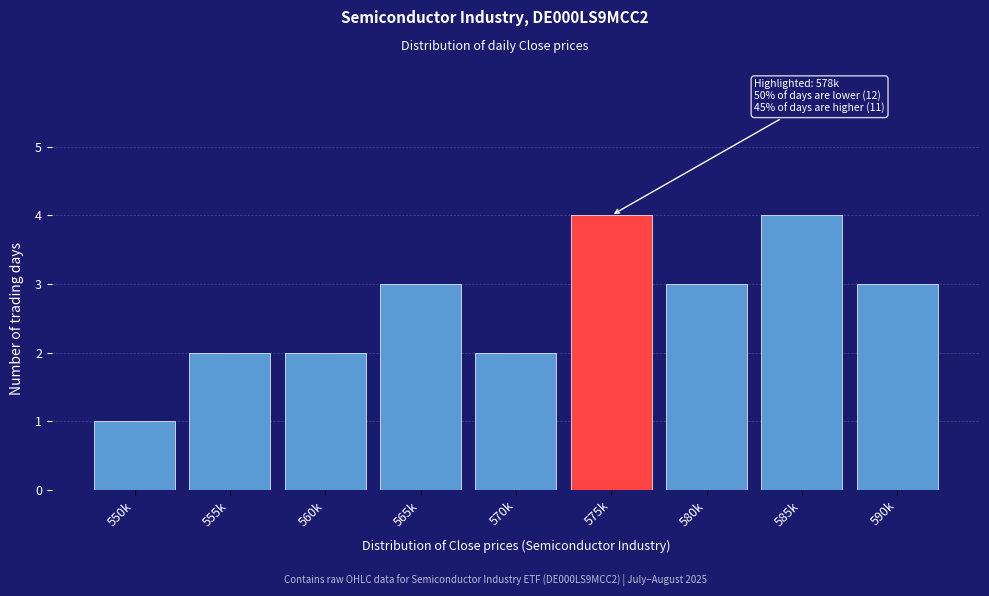

Reading left to right, extract all data points from this chart.

550k=1	555k=2	560k=2	565k=3	570k=2	575k=4	580k=3	585k=4	590k=3